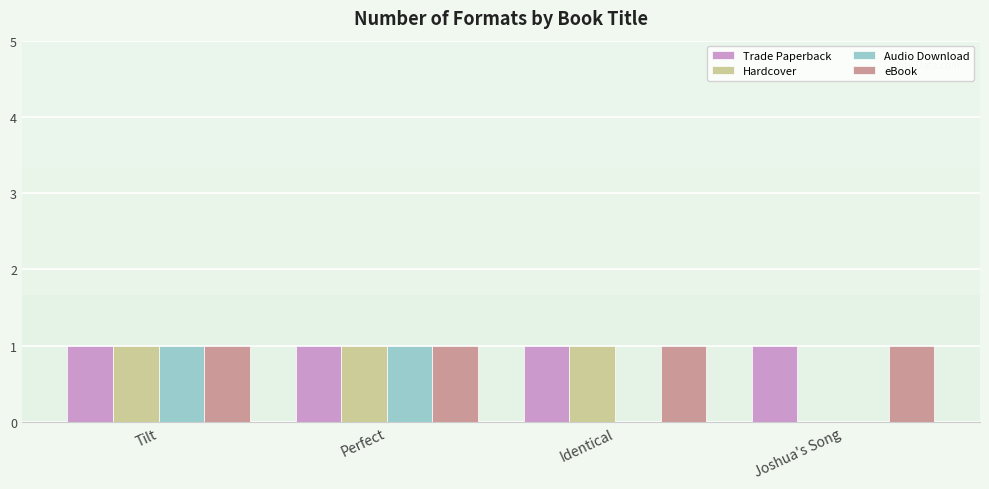

What is the total value across all series at Tilt?

4